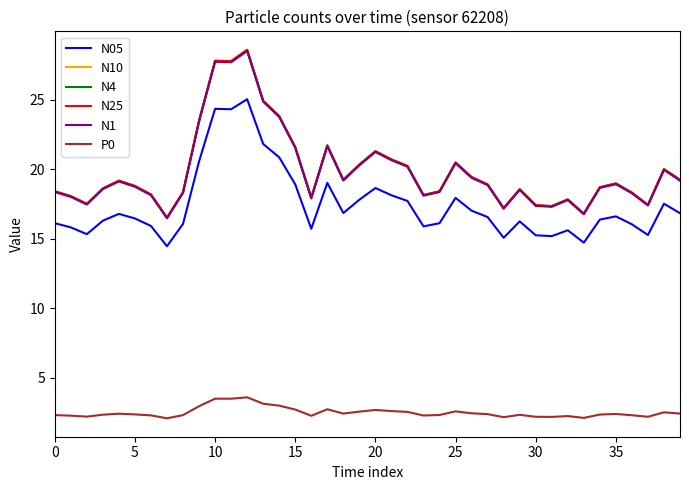

What is the greatest value displayed?

28.6